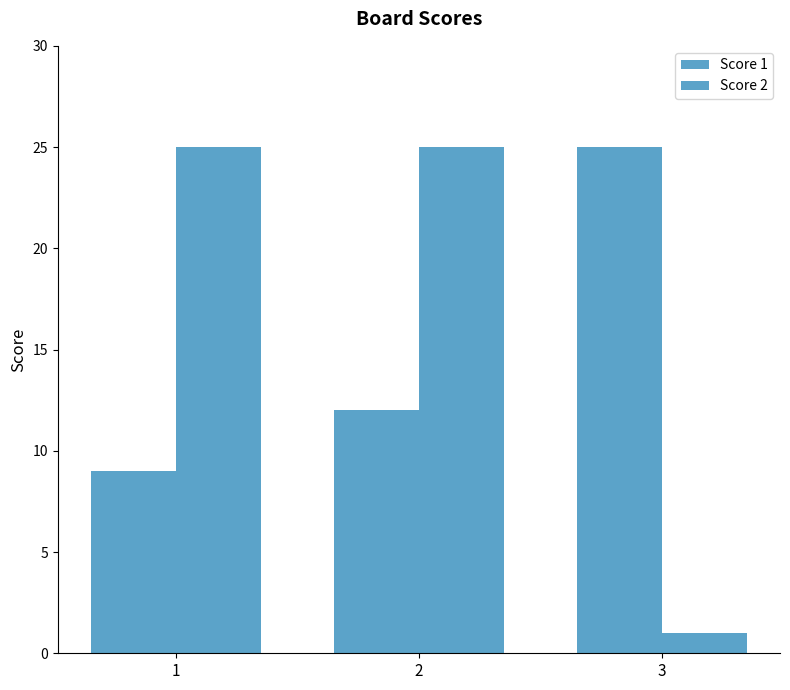

How many groups of bars are there?

3